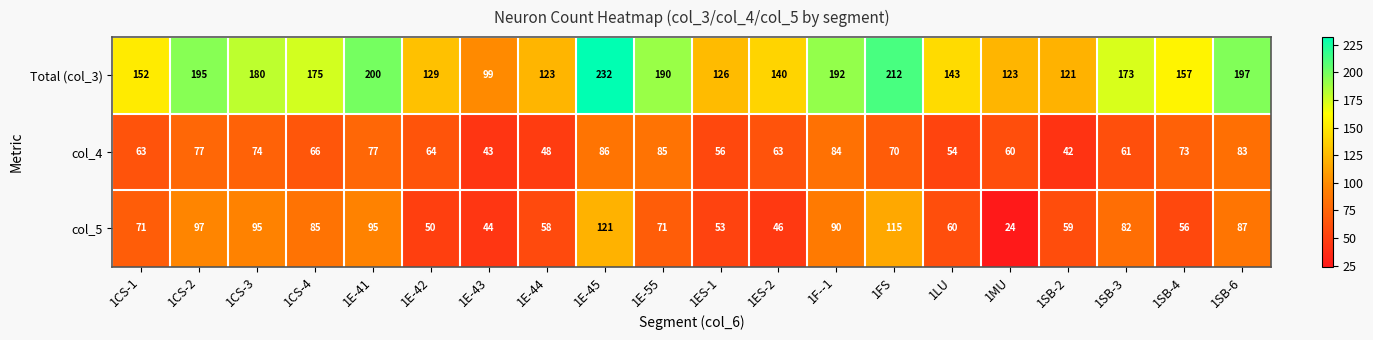

Which series has the largest range (max minus min)?

Total (col_3)